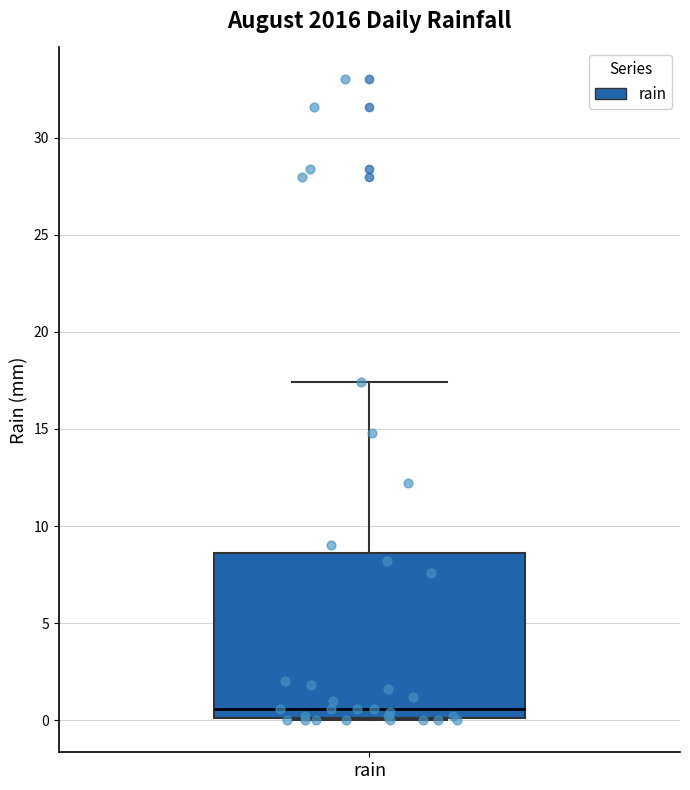

Where does the median line of the box for rain sit on the y-axis? The values are not printed on the chart, so give them approximately, as read against the axis.

0.5